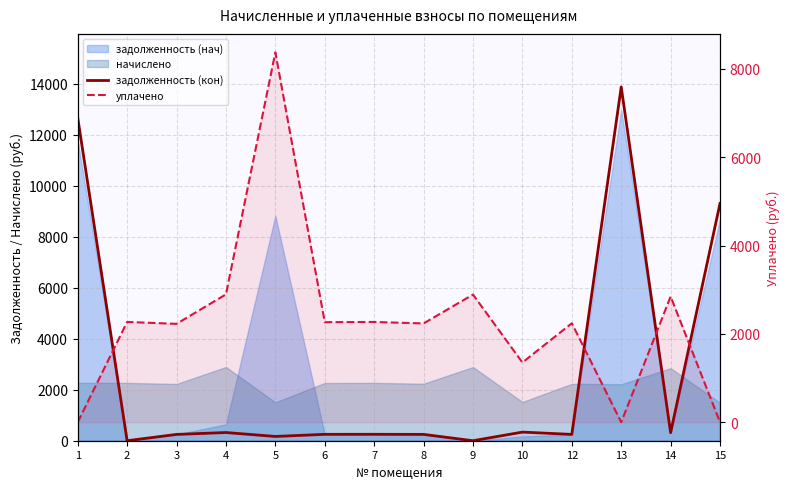

Is it true that уплачено equals 2265.8 at 6?

True